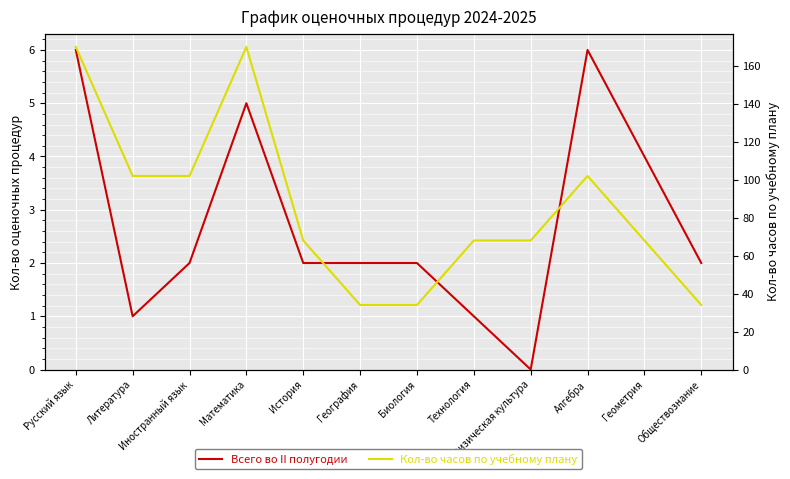

True or false: Кол-во часов по учебному плану and Всего во II полугодии cross at least once.

False